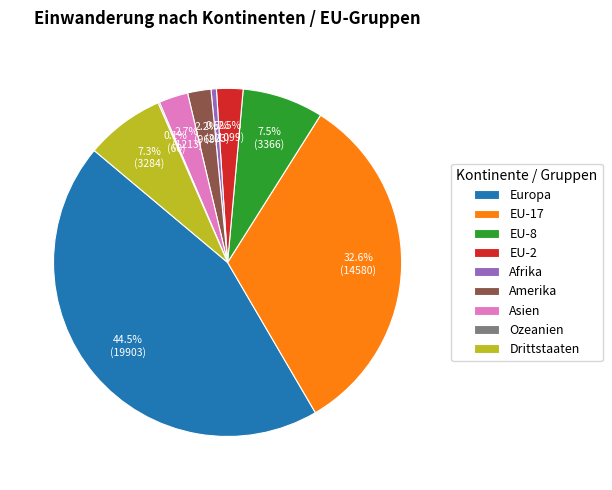

What is the ratio of the value at Asien to the value at Europa?

0.1